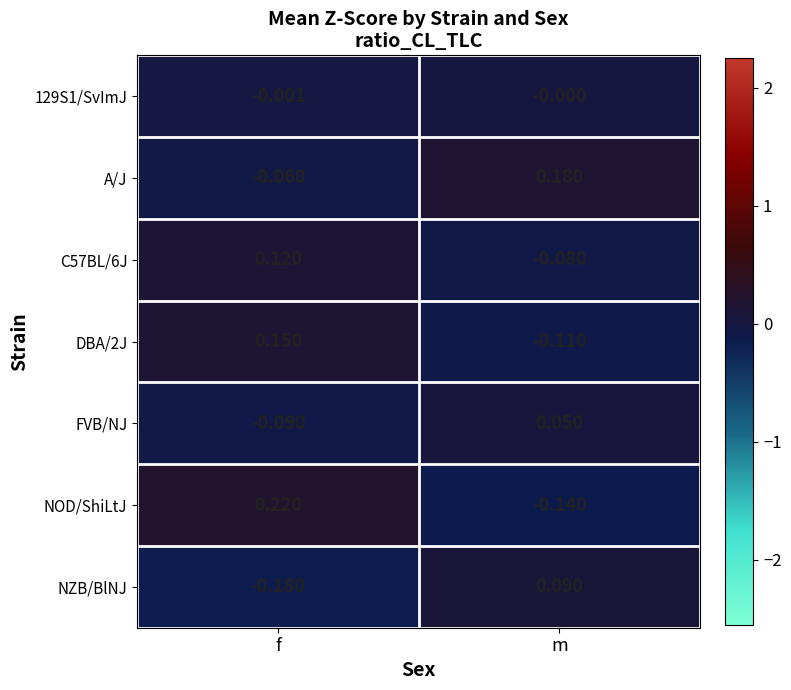

How many series are shown in this chart?

7